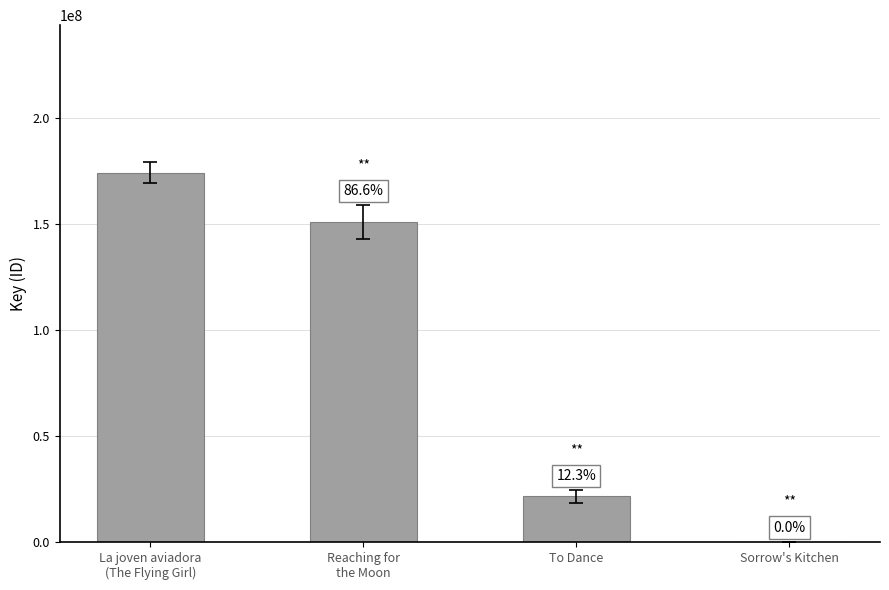

Between To Dance and Reaching for
the Moon, which is larger?

Reaching for
the Moon